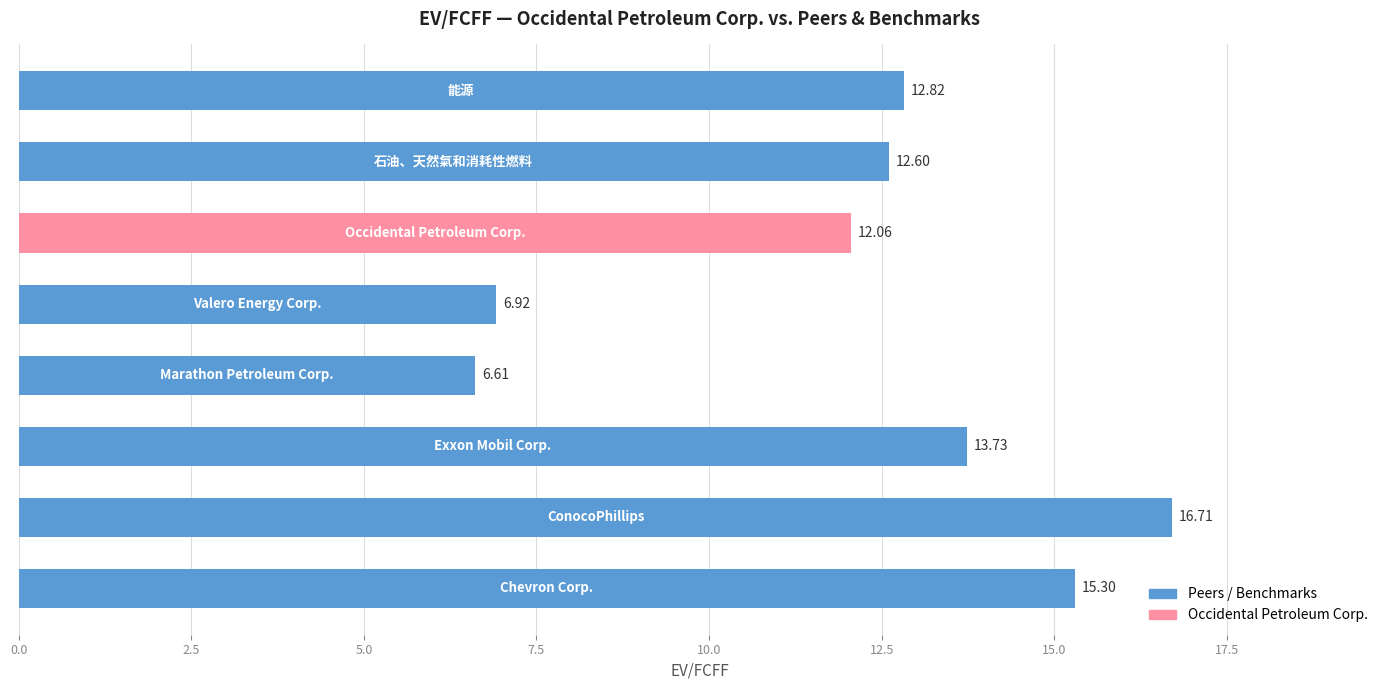

What is the average value?

12.1